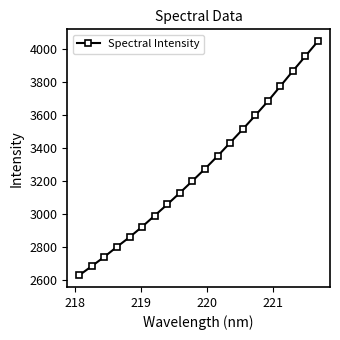

Reading right to left, list all the values displayed in this chart.

4046.7	3956.3	3866.1	3774.0	3682.1	3596.6	3513.2	3431.9	3351.1	3274.2	3200.8	3128.9	3059.0	2991.4	2924.0	2860.9	2802.8	2742.5	2685.9	2630.8